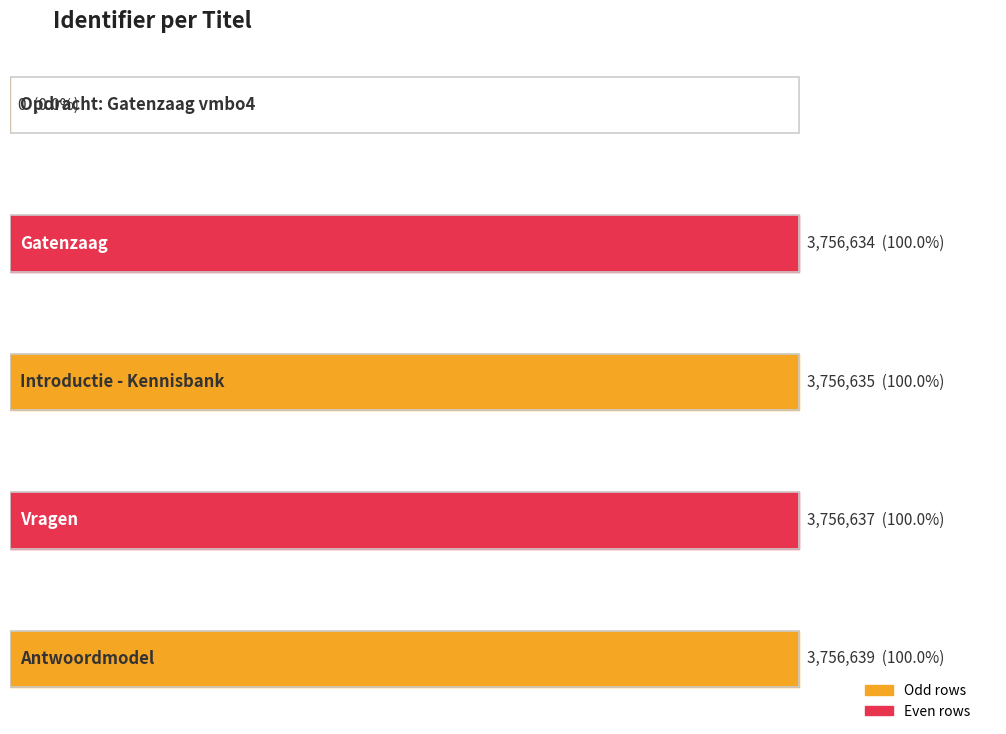

What is the difference between the maximum and minimum values?

3756639